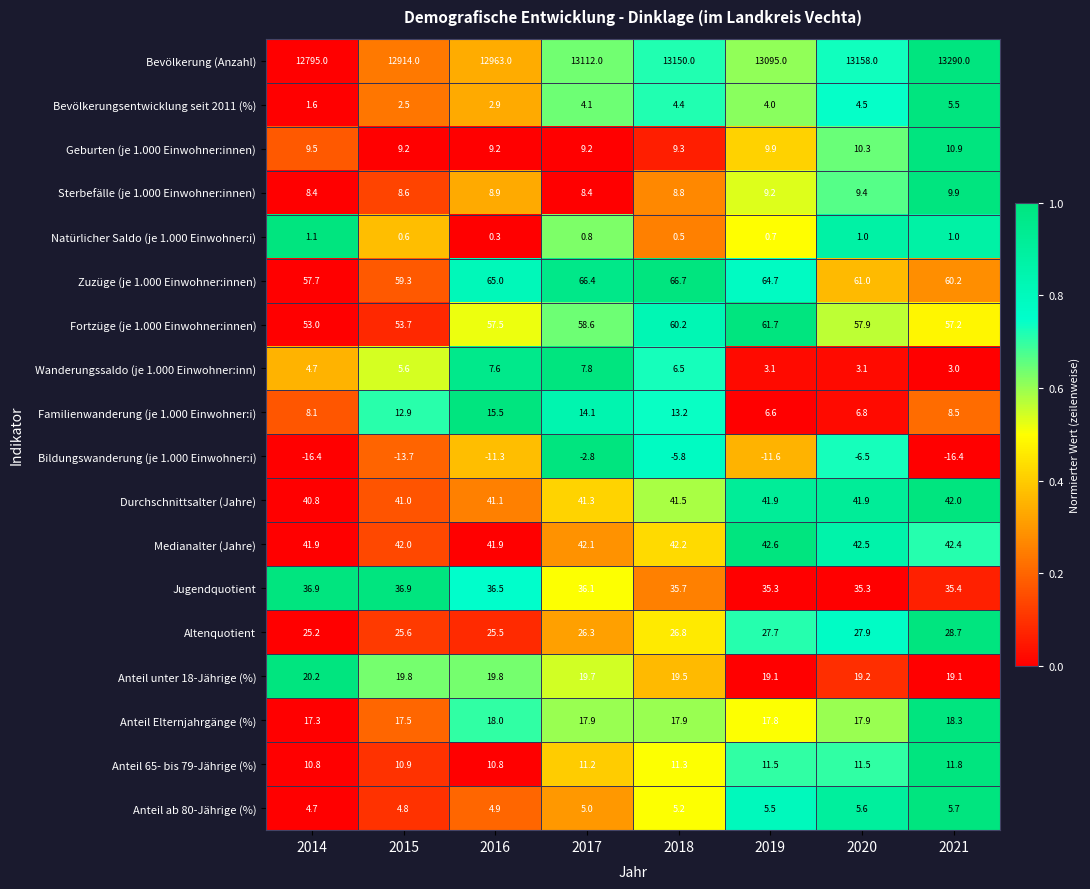

What is the difference between the second highest and minimum values in the Bevölkerung (Anzahl) series?

363.0